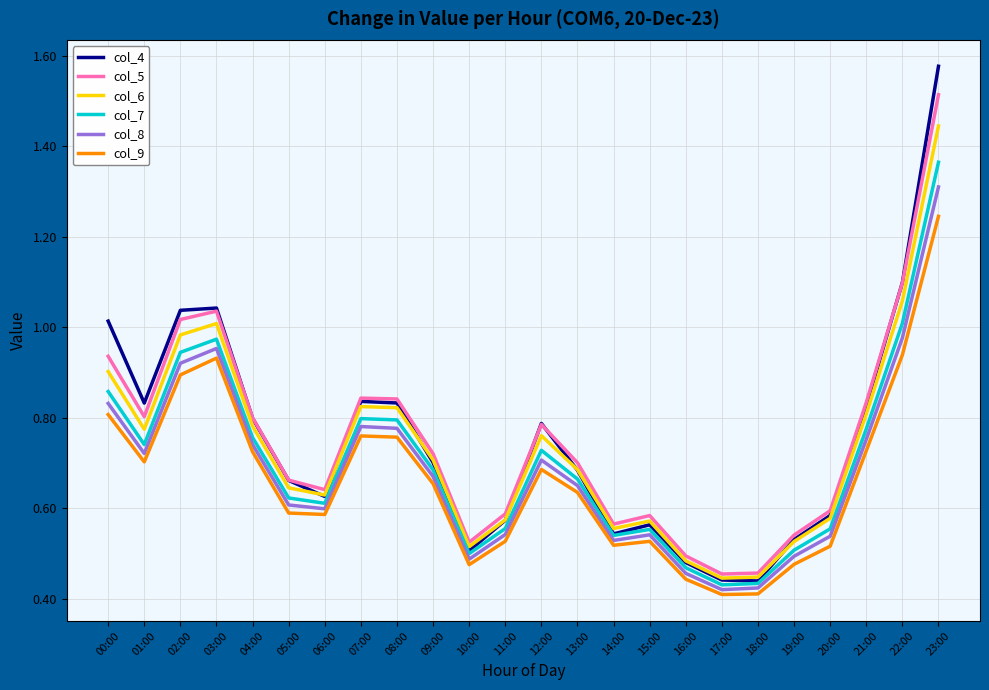

What position from the left is 21:00?

22